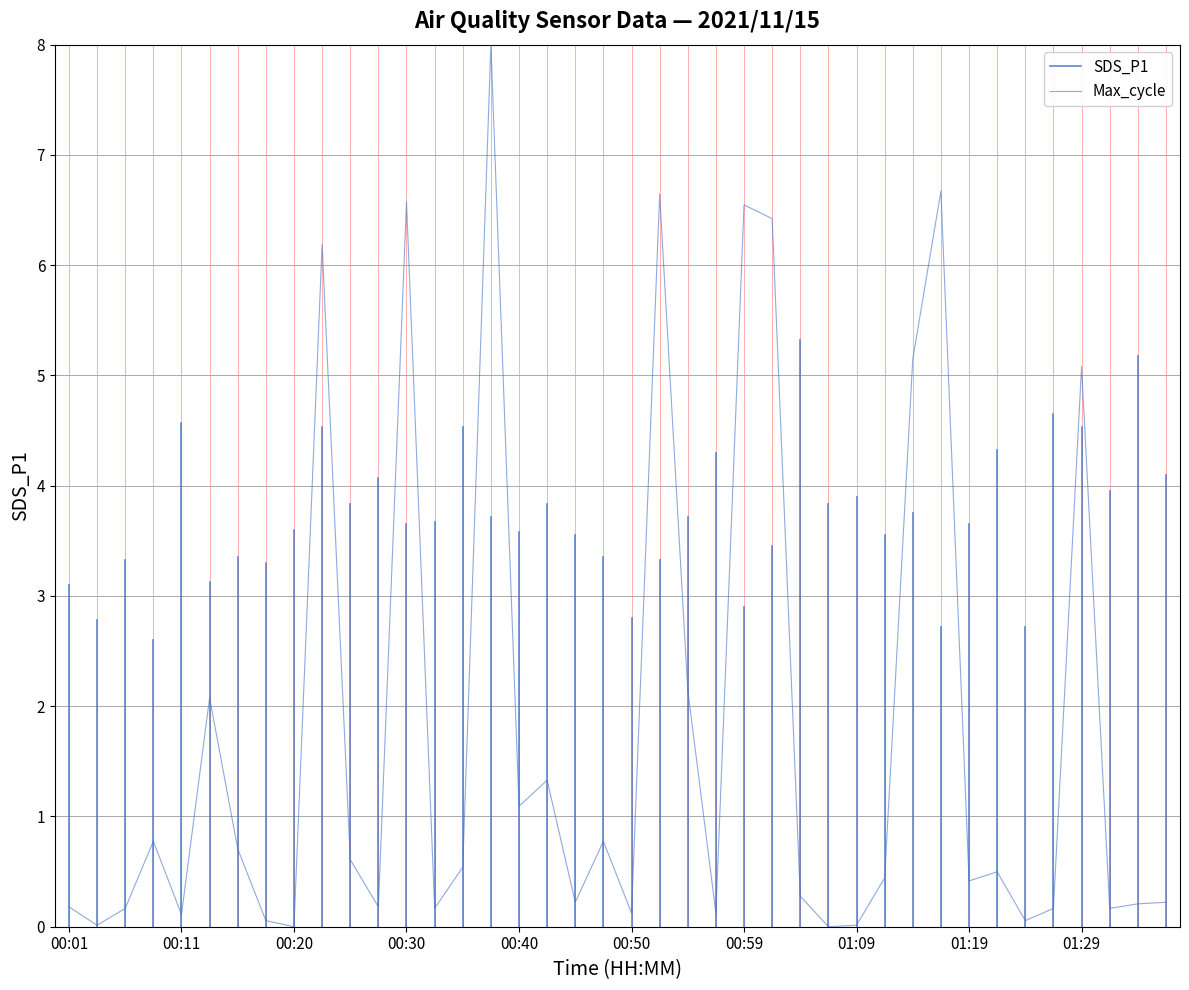

How many values are above zero?

38